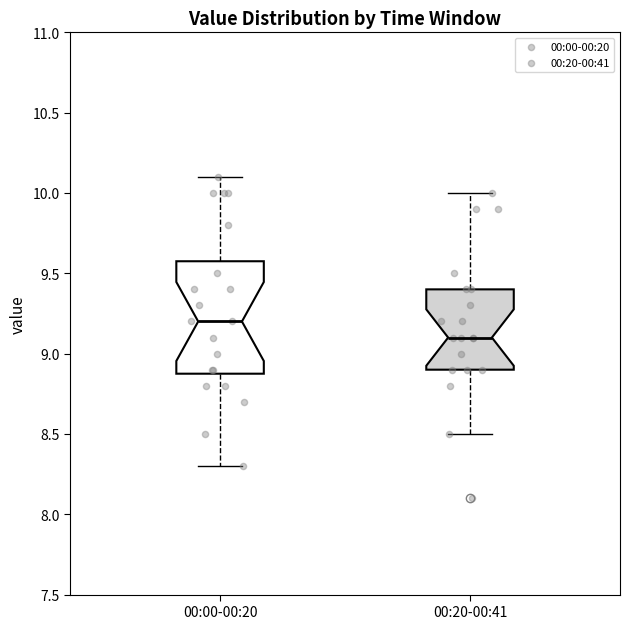

Which box is the tallest, from its lower edge to its upper edge?

00:00-00:20